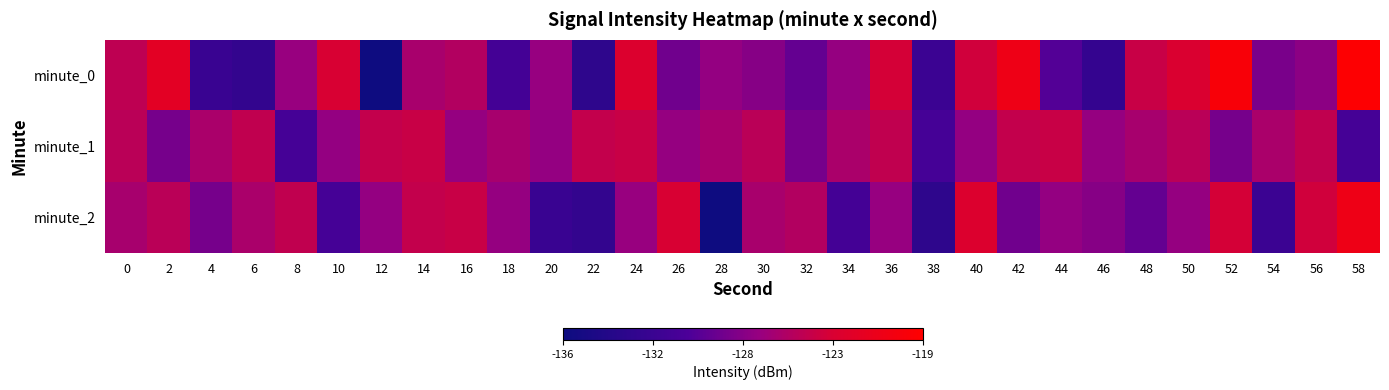

At how many categories does at least one series exceed -129?

29